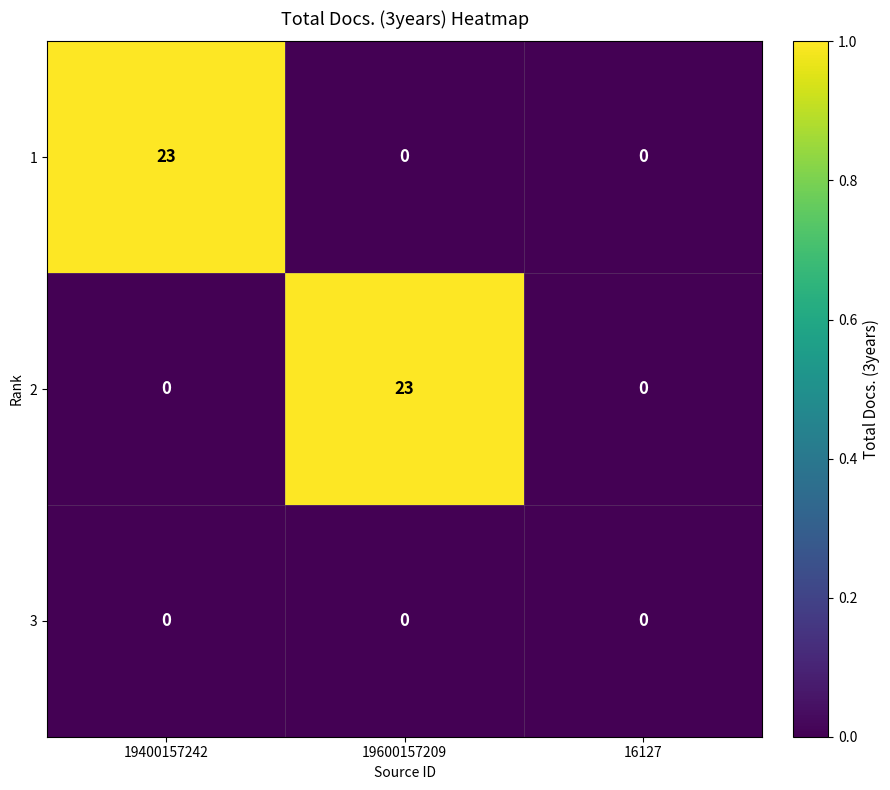

What is the greatest value displayed?

23